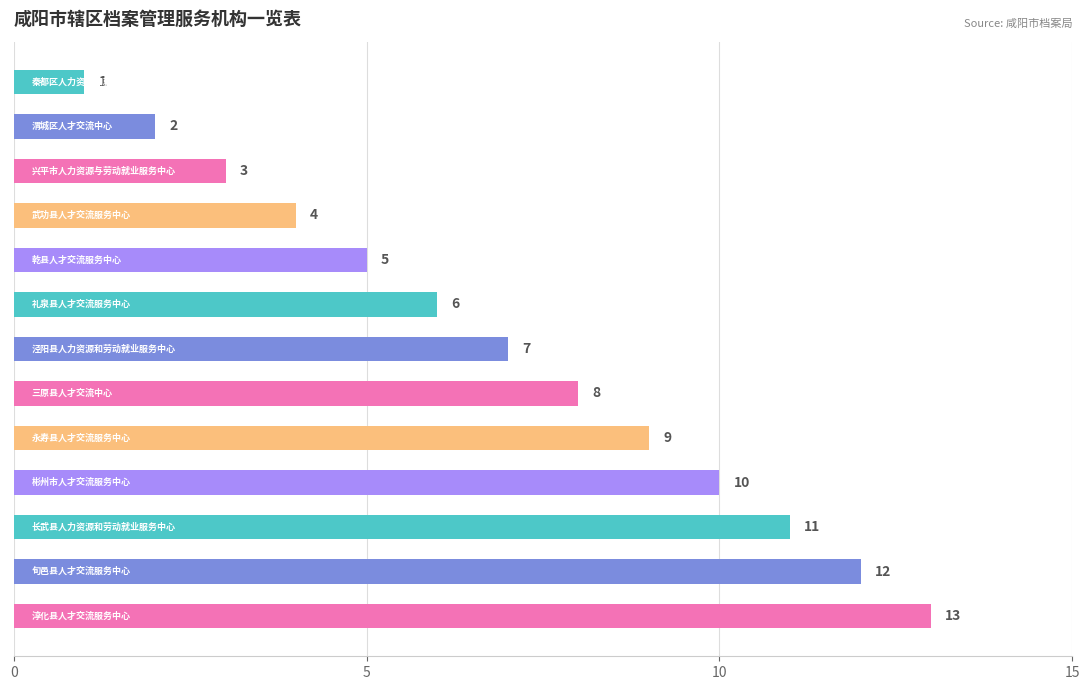

What is the value of the 12th bar from the top?

12